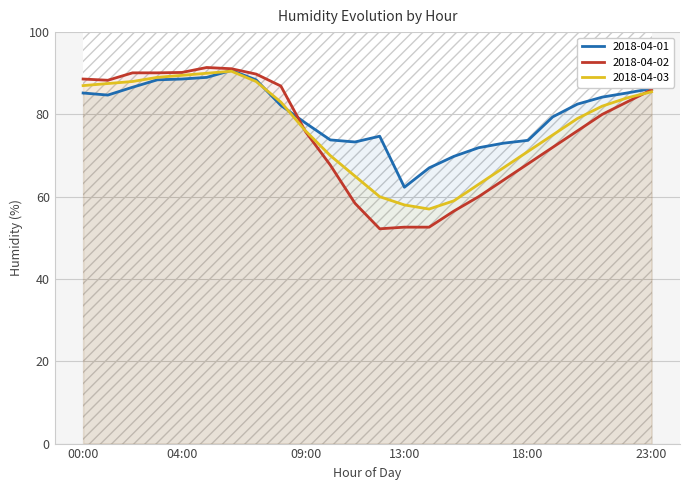

How many data points in 2018-04-02 are above 80?

11